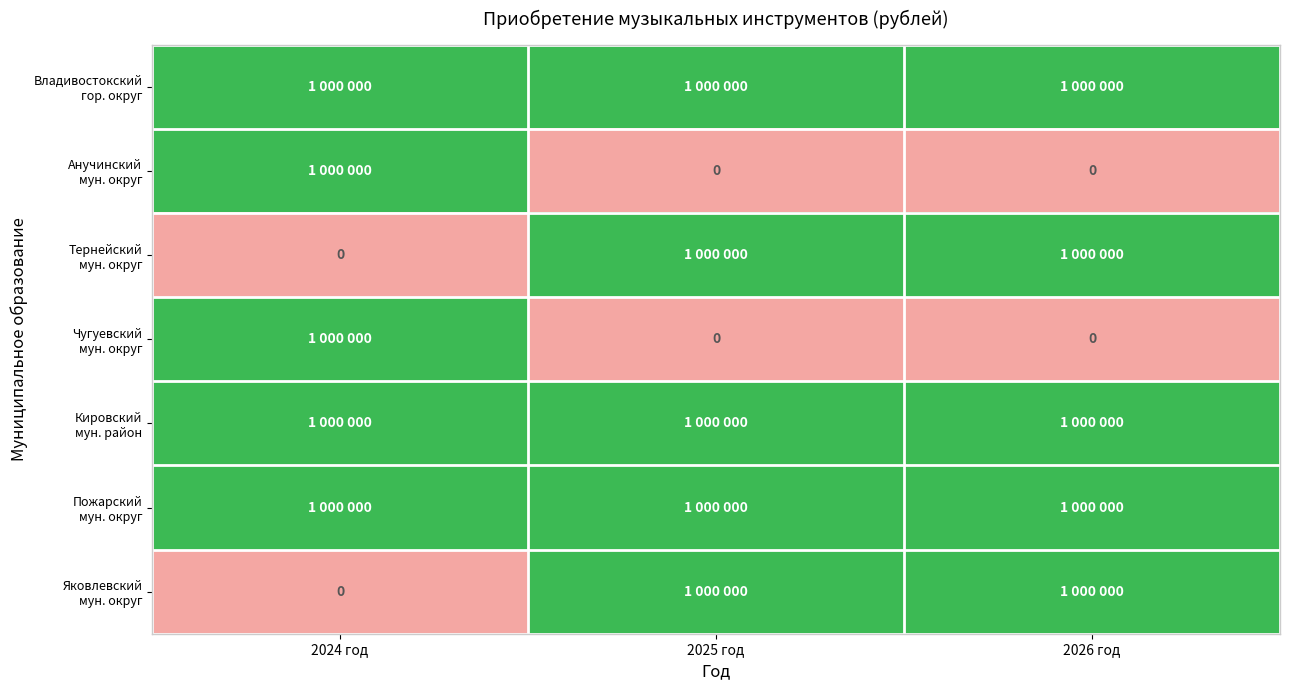

What is the difference between the highest and lowest values at 2025 год?

1000000